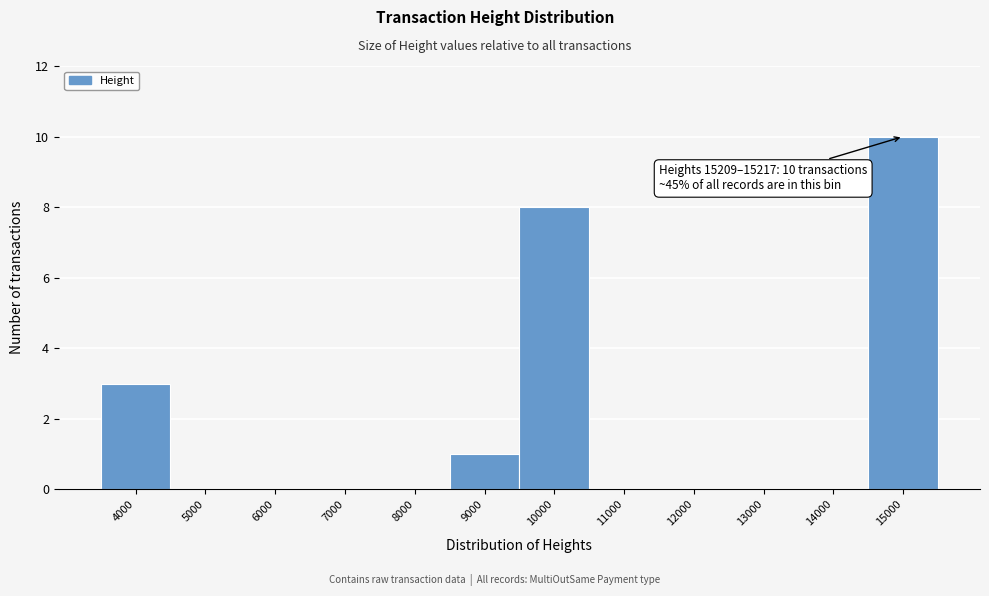

Reading right to left, transcribe all the data shown in this chart.

15000=10	14000=0	13000=0	12000=0	11000=0	10000=8	9000=1	8000=0	7000=0	6000=0	5000=0	4000=3